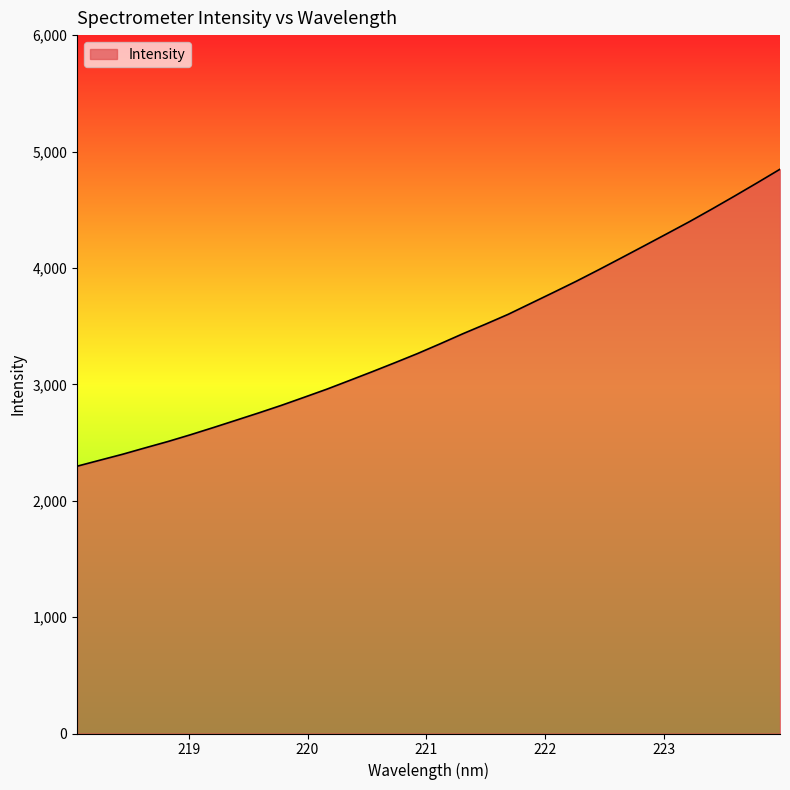

What is the smallest value displayed?

2296.6